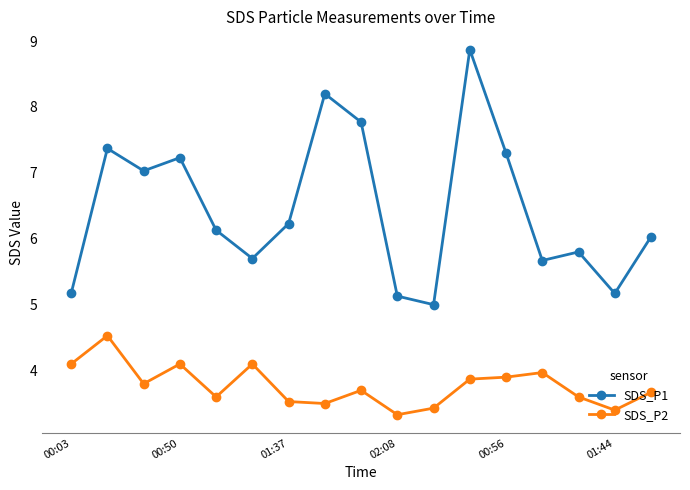

Which series has the largest total across all categories?

SDS_P1